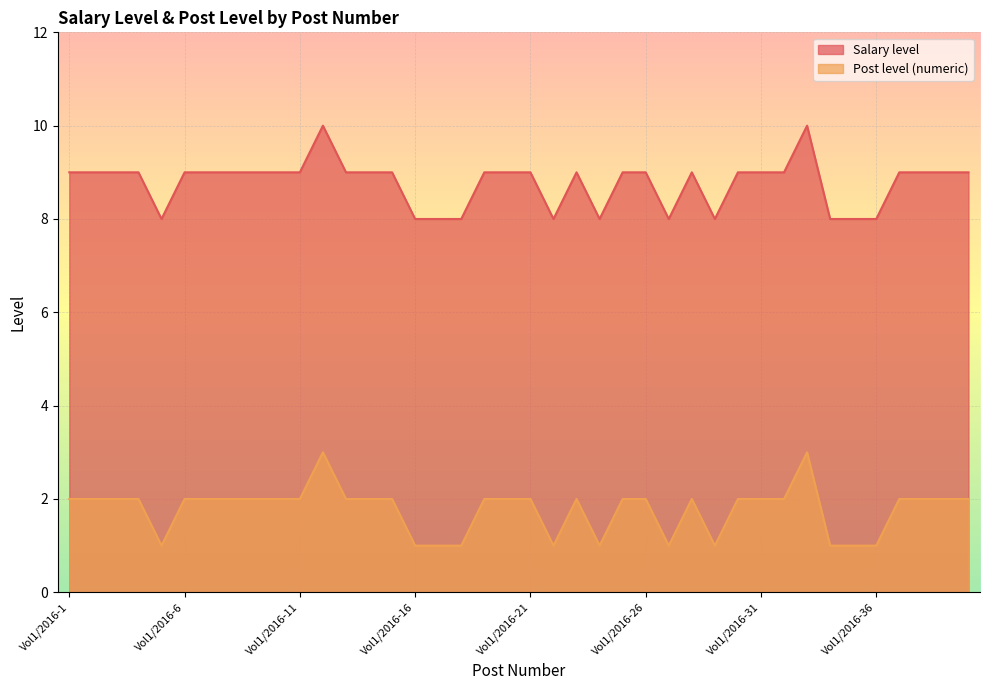

What are all the series names shown in the legend?

Salary level, Post level (numeric)